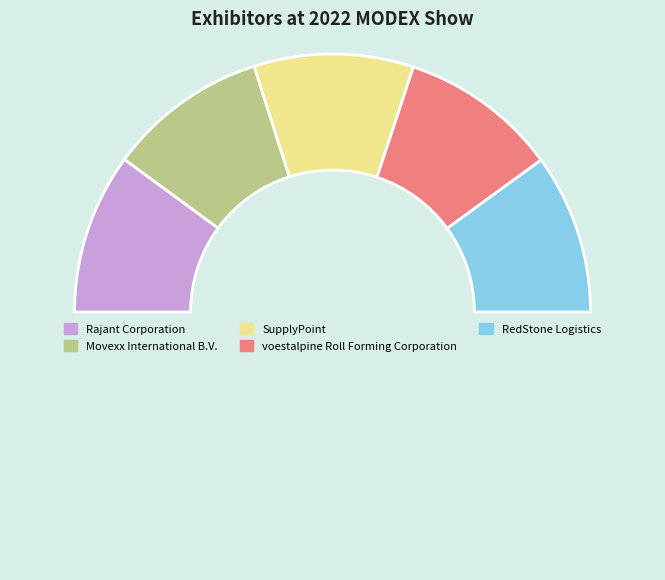

Count the number of slices in the pie.

6